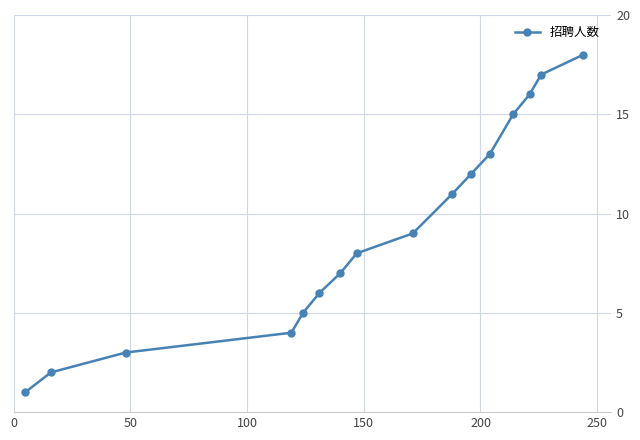

How many distinct data groups are displayed?

1